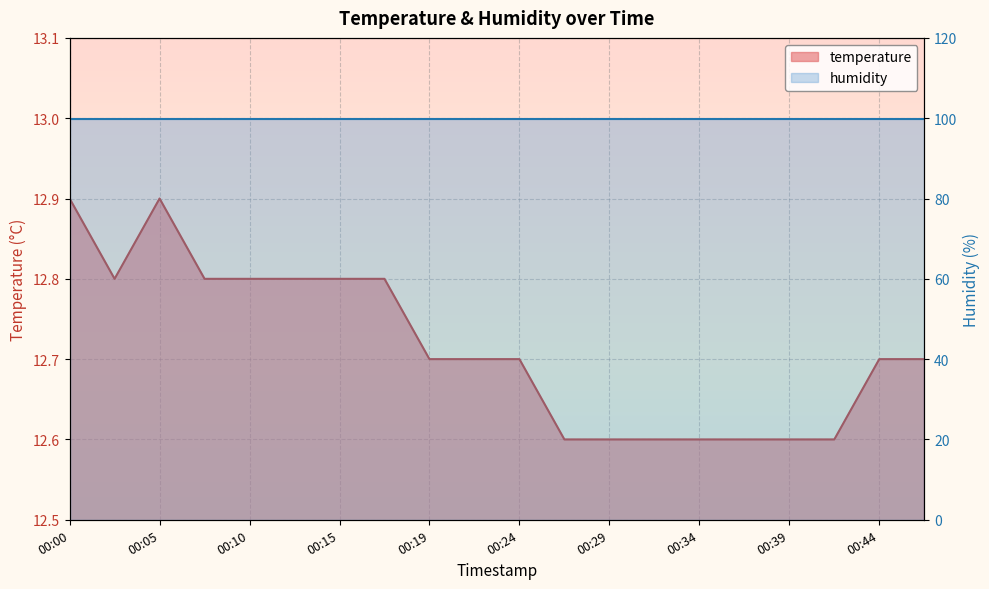

How many interior local peaks (higher than both neighbors) does the data have?

1